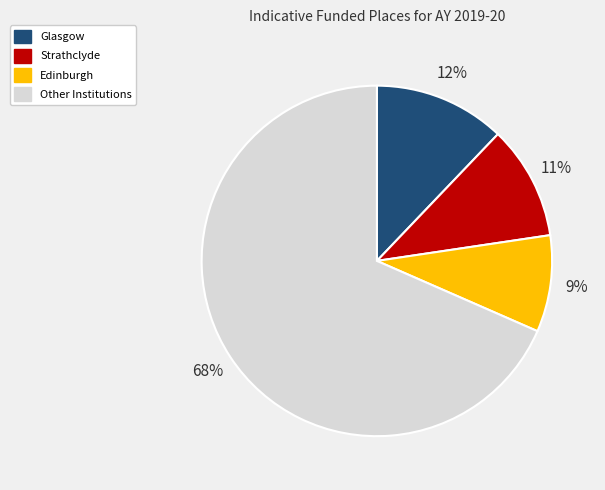

How many slices are in this pie chart?

4